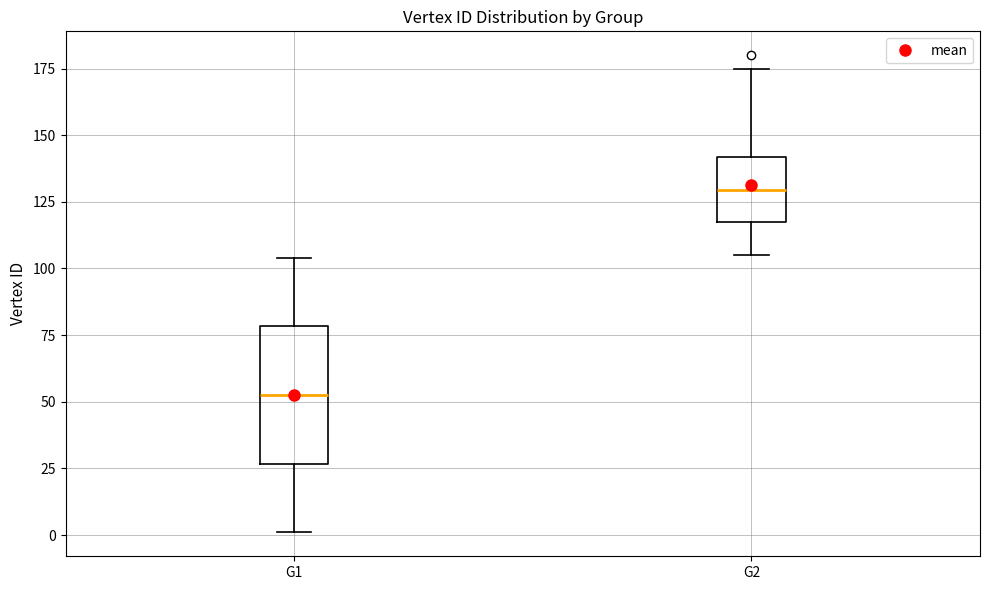

Comparing the boxes themselves (not the whiskers), which one is the tallest?

G1